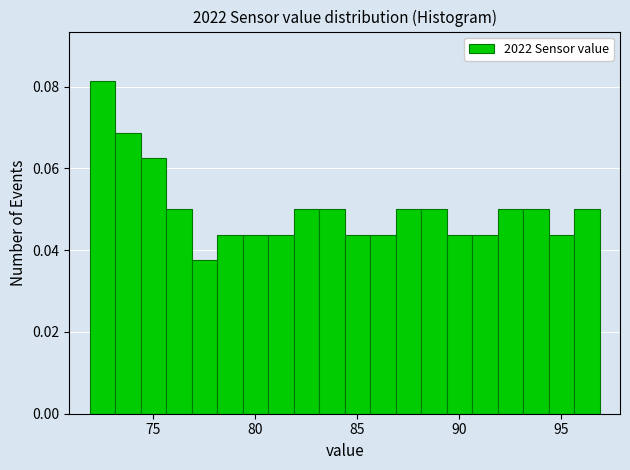

Around what value on the x-axis is the tallest bar? Give the approximate position of its centre, as read against the axis.

72.5